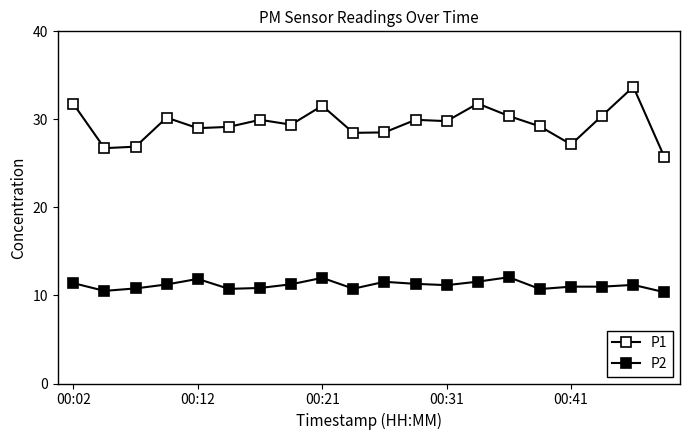

How many lines are shown in the chart?

2